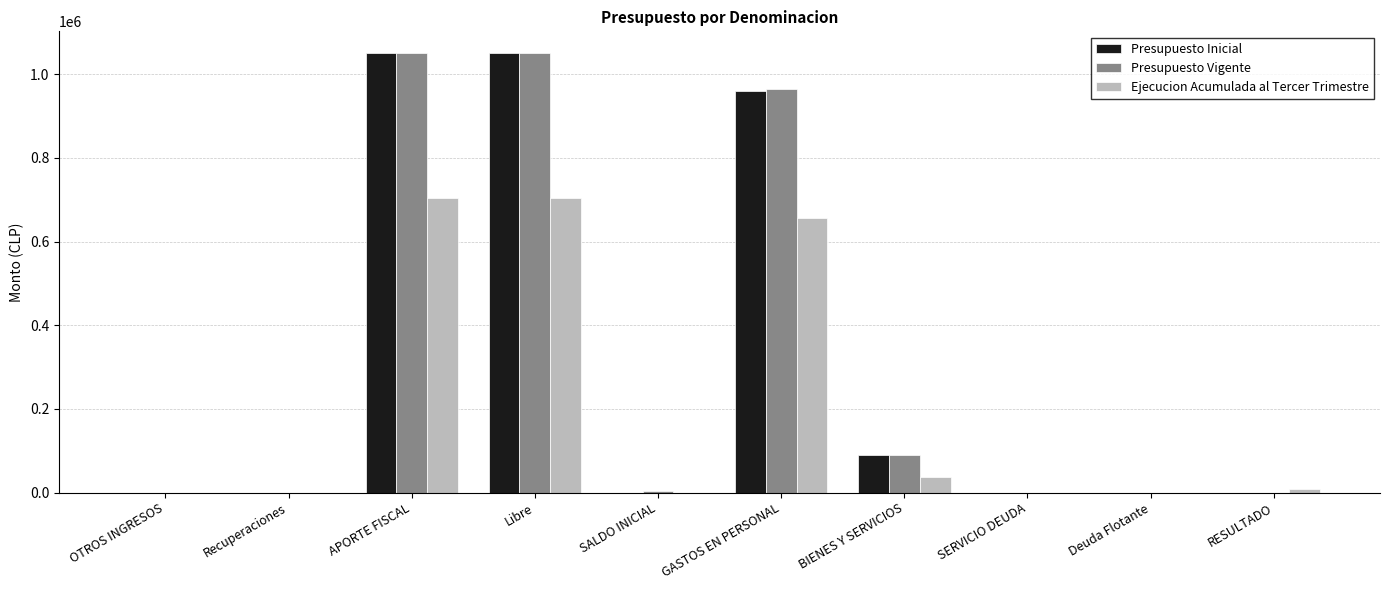

Where does the Presupuesto Vigente series first go above 3152?

APORTE FISCAL